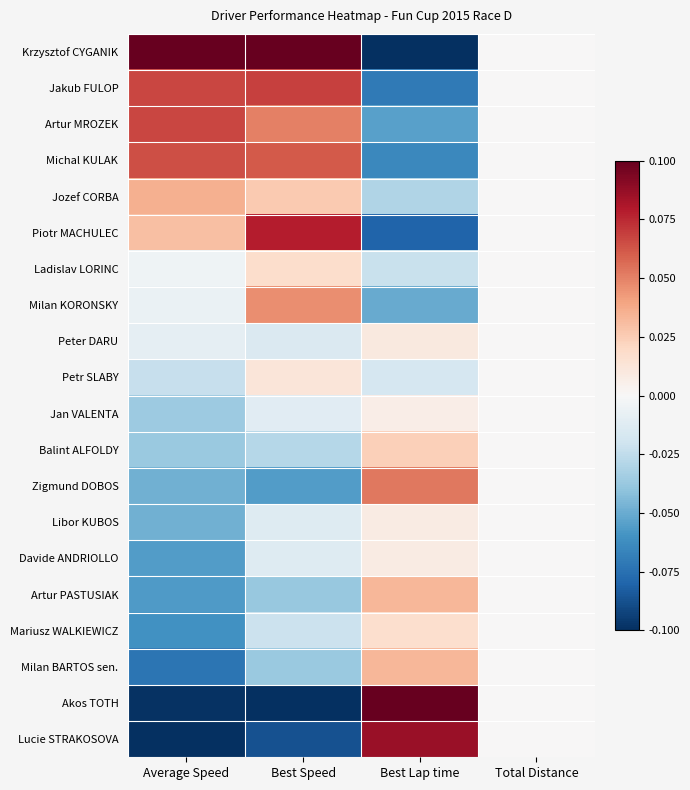

What is the total value across all series at Best Lap time?

-0.1